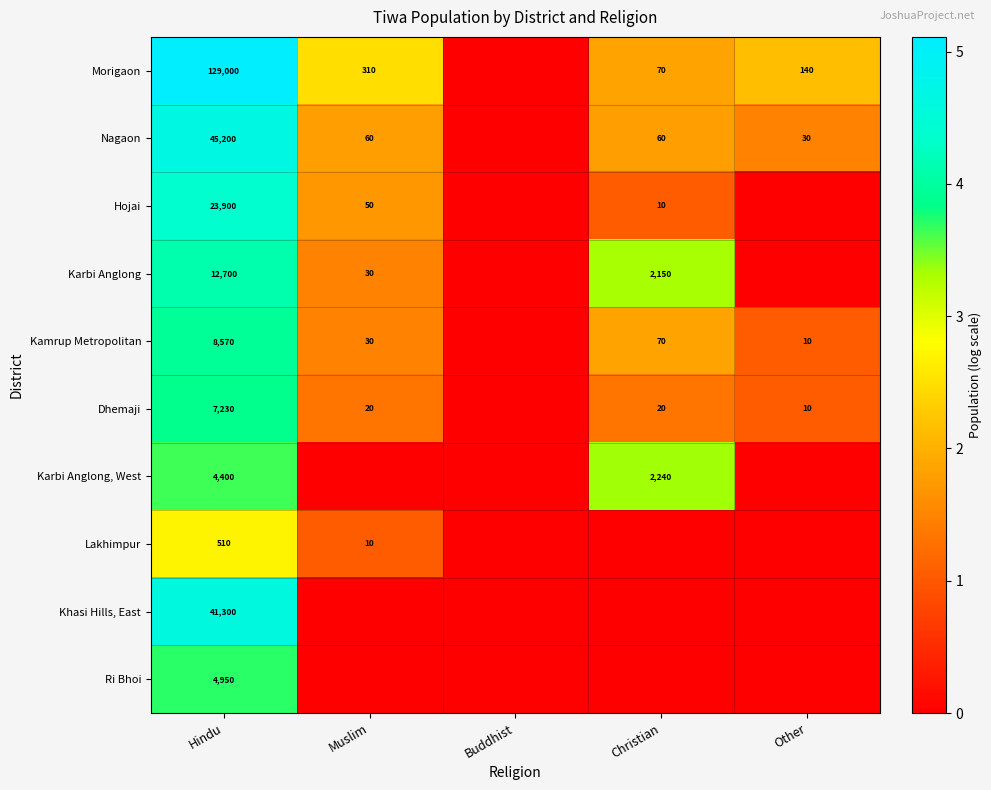

The Nagaon series shows 45200 at Hindu. True or false?

True